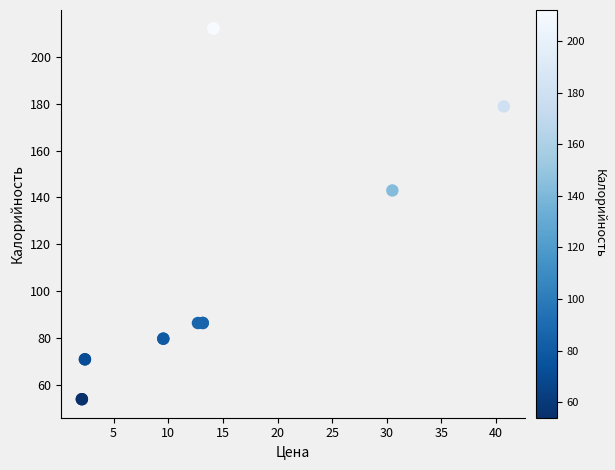

What Y value in the scatter plot is closest to 133?

143.0